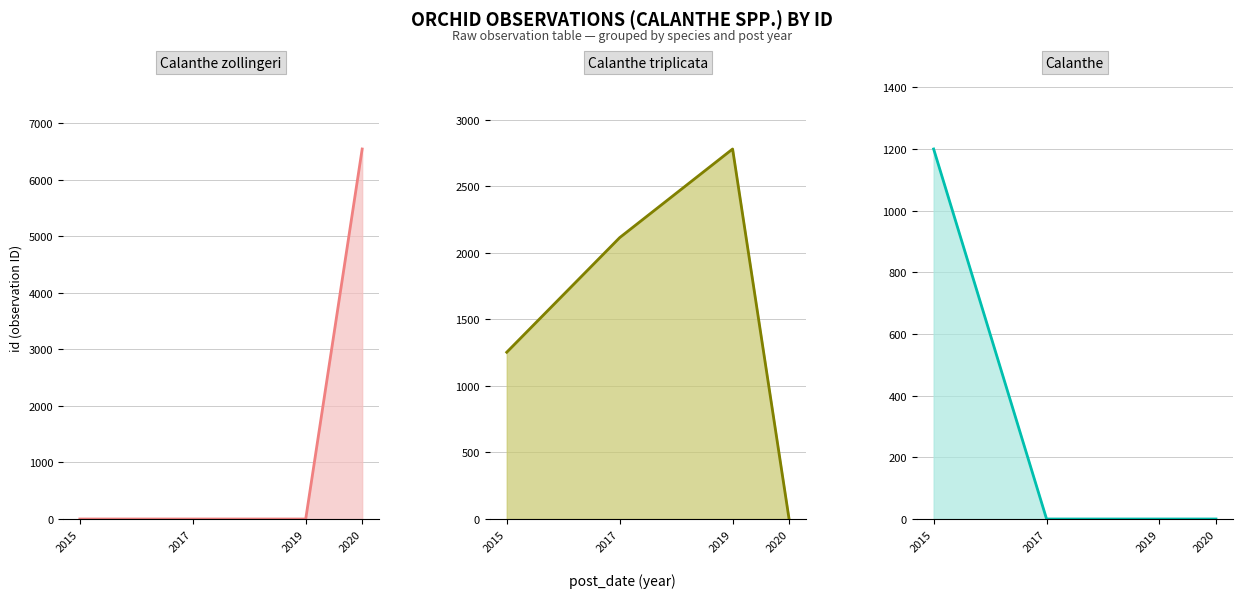

True or false: Calanthe zollingeri and Calanthe intersect in this chart.

False